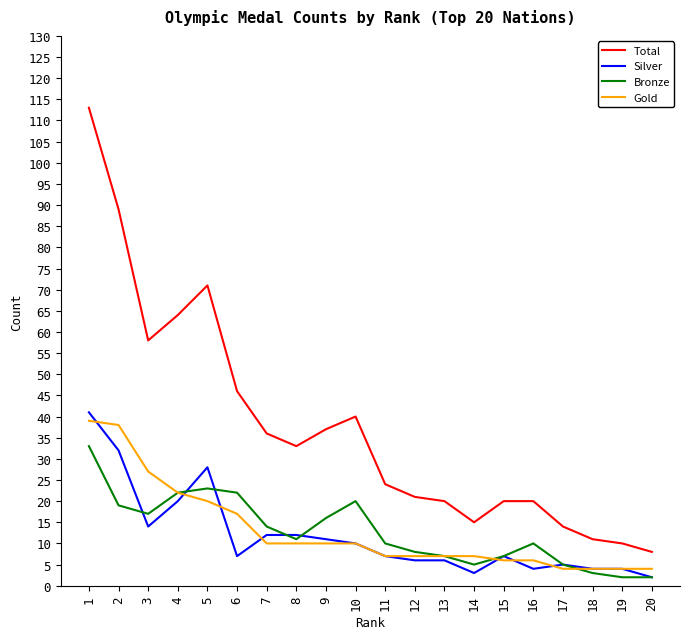

What is the difference between the second highest and minimum values in the Silver series?

30